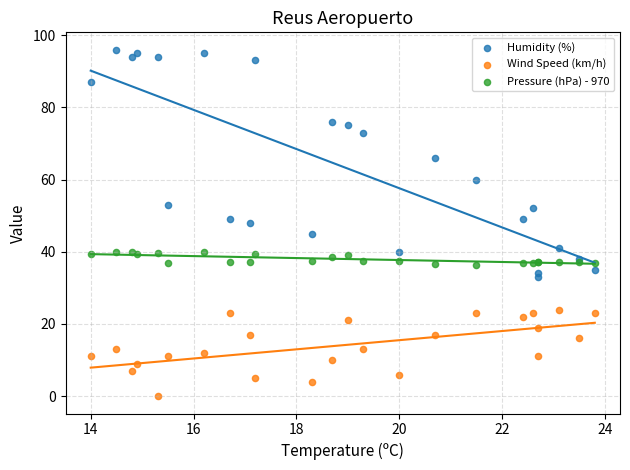

Which series reaches the minimum Y coordinate?

Wind Speed (km/h)